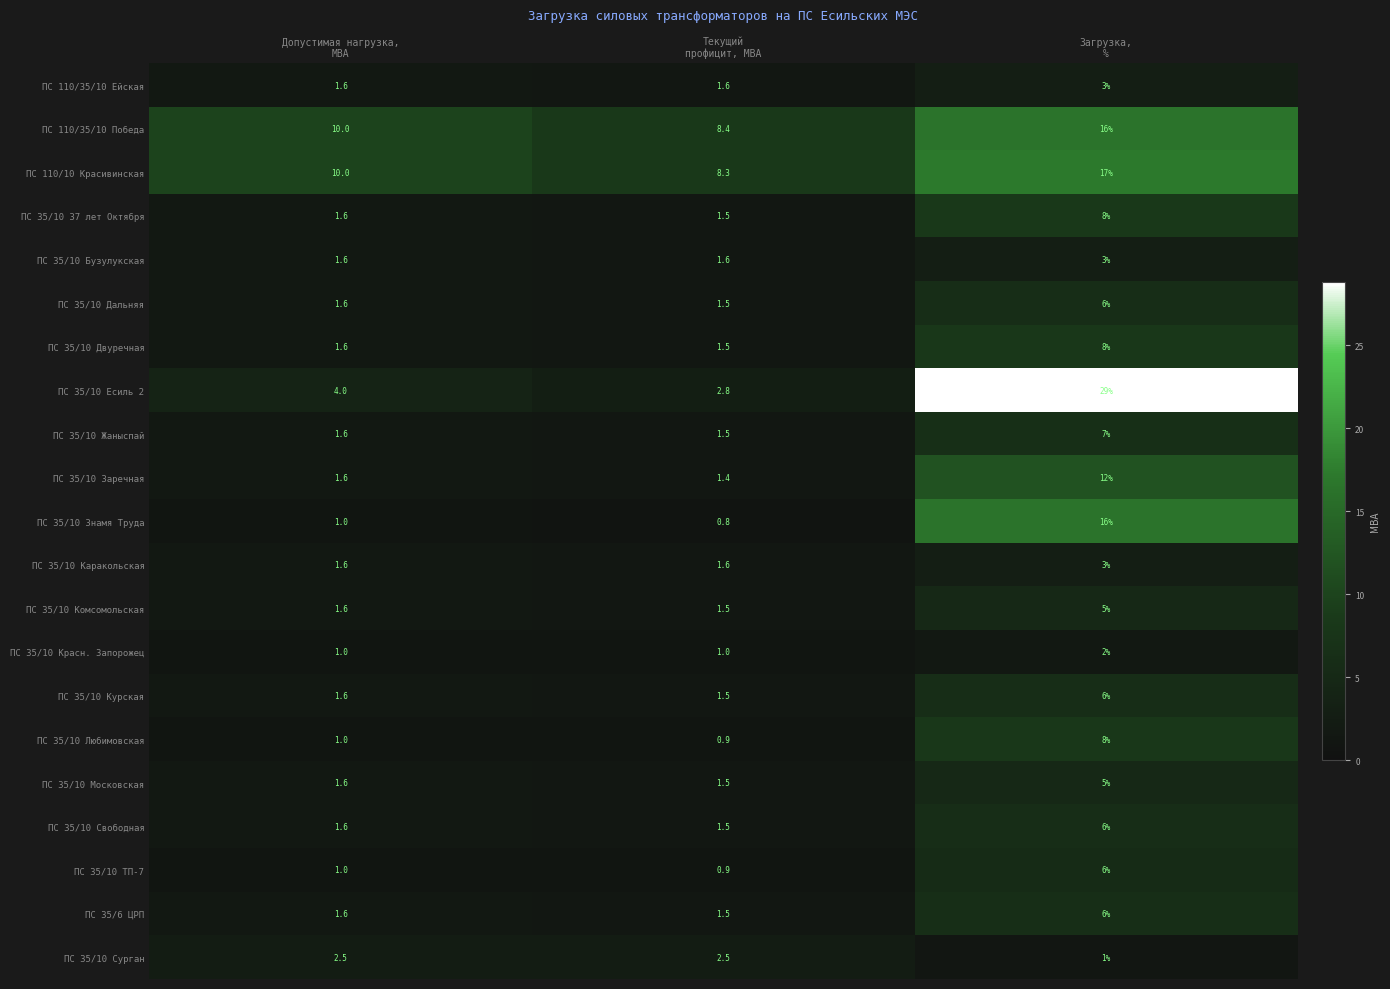

What is the average value of the ПС 35/10 Сурган series?

2.0